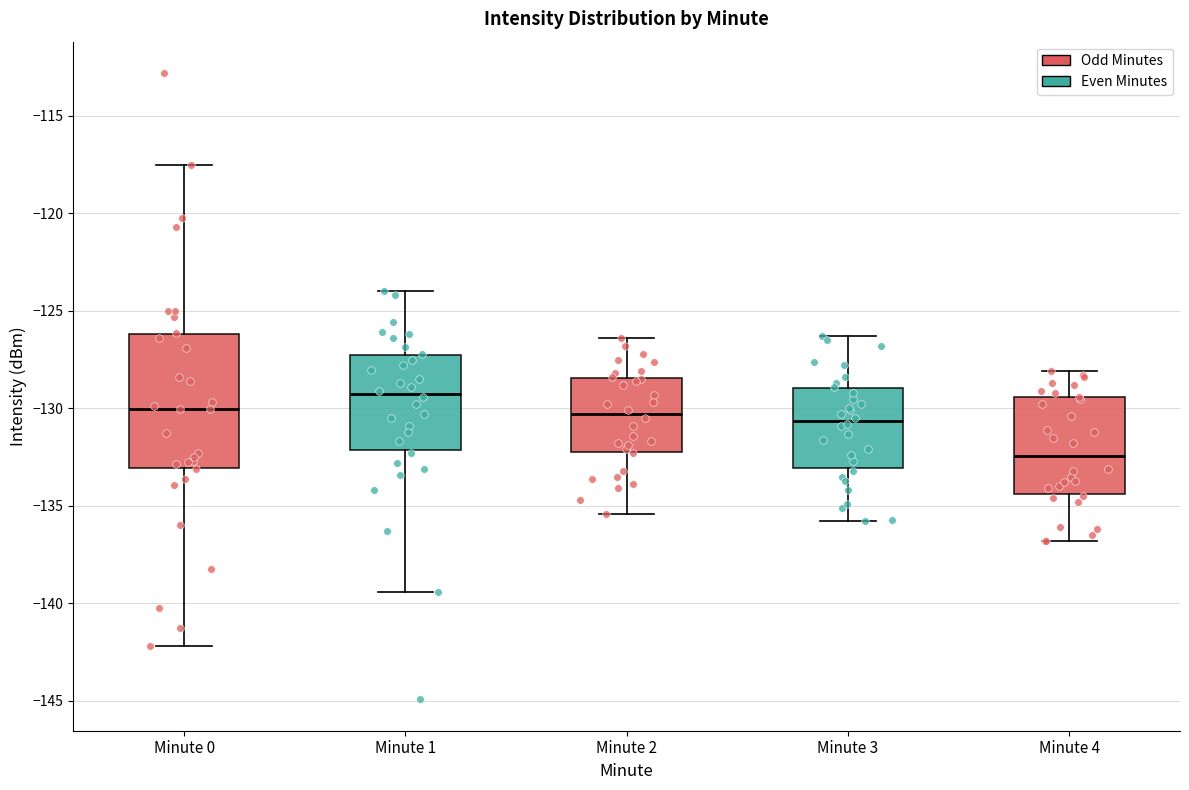

Reading left to right, transcribe this box plot: for each box, give where its median line is, the range the box spans, and where its two whiskers end, as read against the y-axis. The values are not printed on the chart, so give them approximately, as read against the axis.

Minute 0: median -130.0, box -133.0 to -126.0, whiskers -142.0 to -117.5
Minute 1: median -129.0, box -132.0 to -127.5, whiskers -139.5 to -124.0
Minute 2: median -130.5, box -132.0 to -128.5, whiskers -135.5 to -126.5
Minute 3: median -130.5, box -133.0 to -129.0, whiskers -136.0 to -126.5
Minute 4: median -132.5, box -134.5 to -129.5, whiskers -137.0 to -128.0